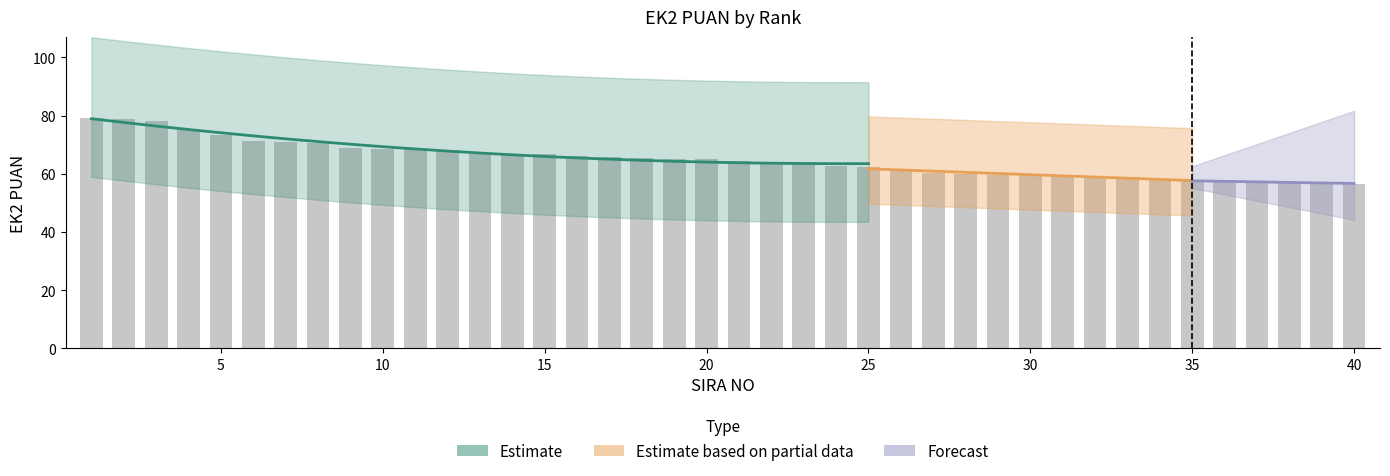

What is the change in value from 5 to 24?

-10.8